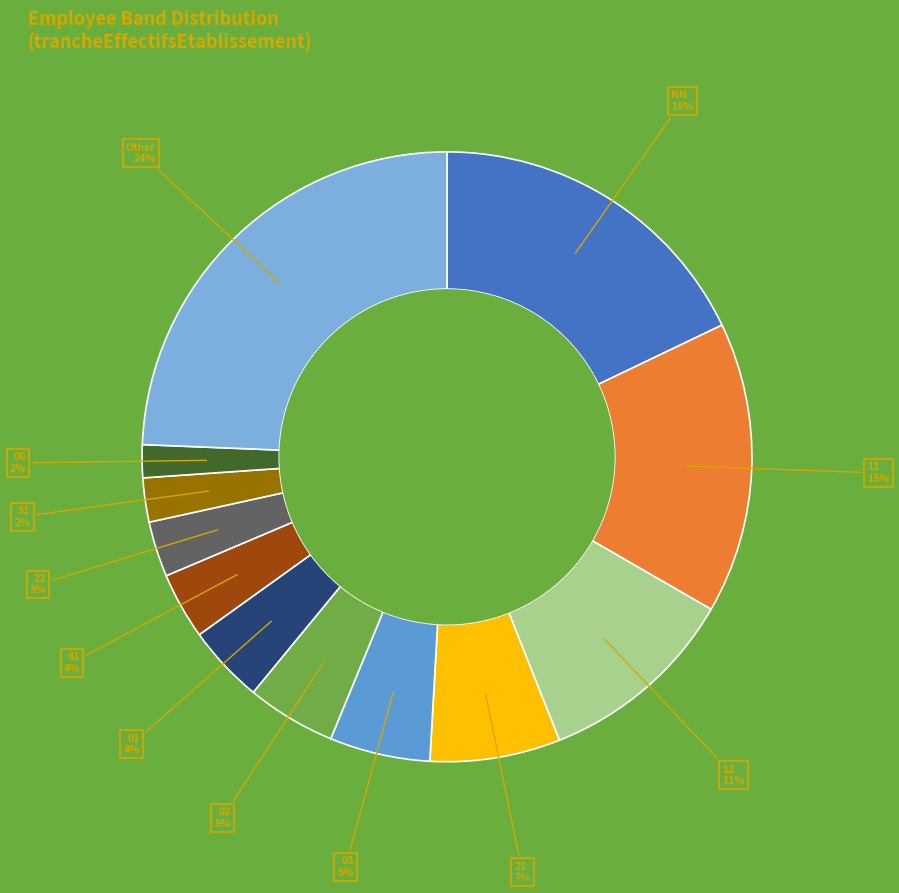

Does any single category account for the majority?

No